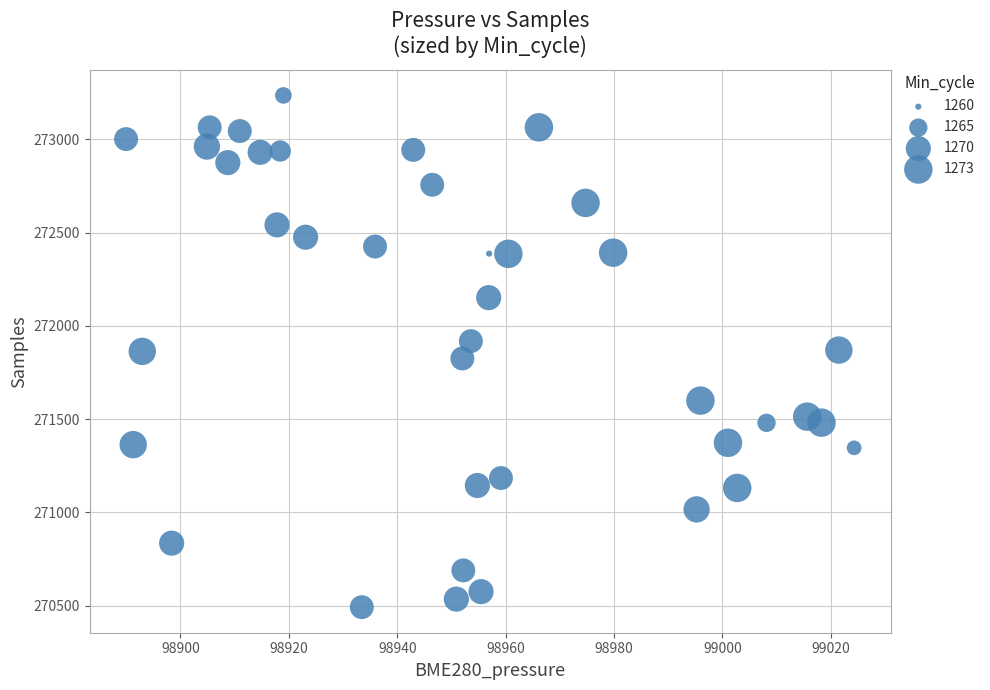

What is the range of Y values (max minus min)?

2743